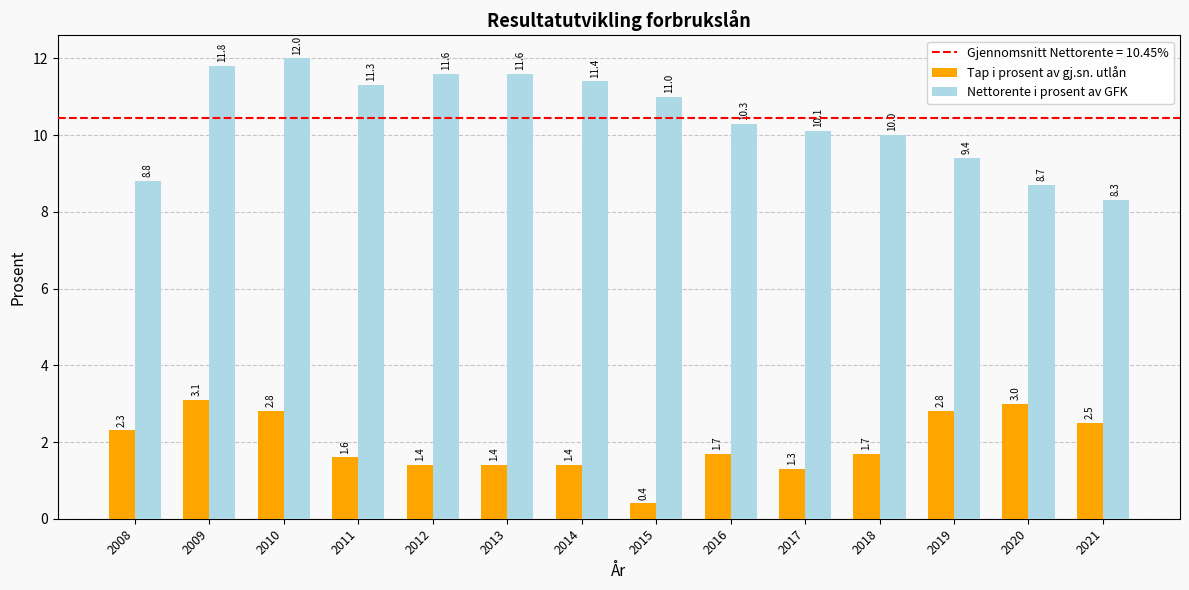

True or false: Tap i prosent av gj.sn. utlån has a value of 1.8 at 2009.

False